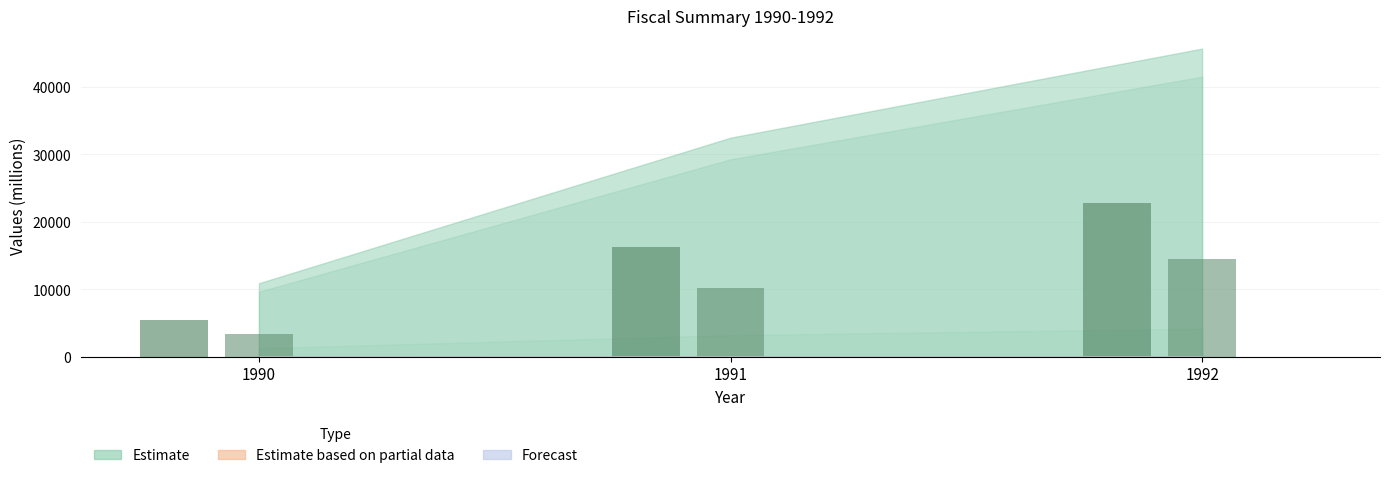

Between 1990 and 1992, which is larger?

1992